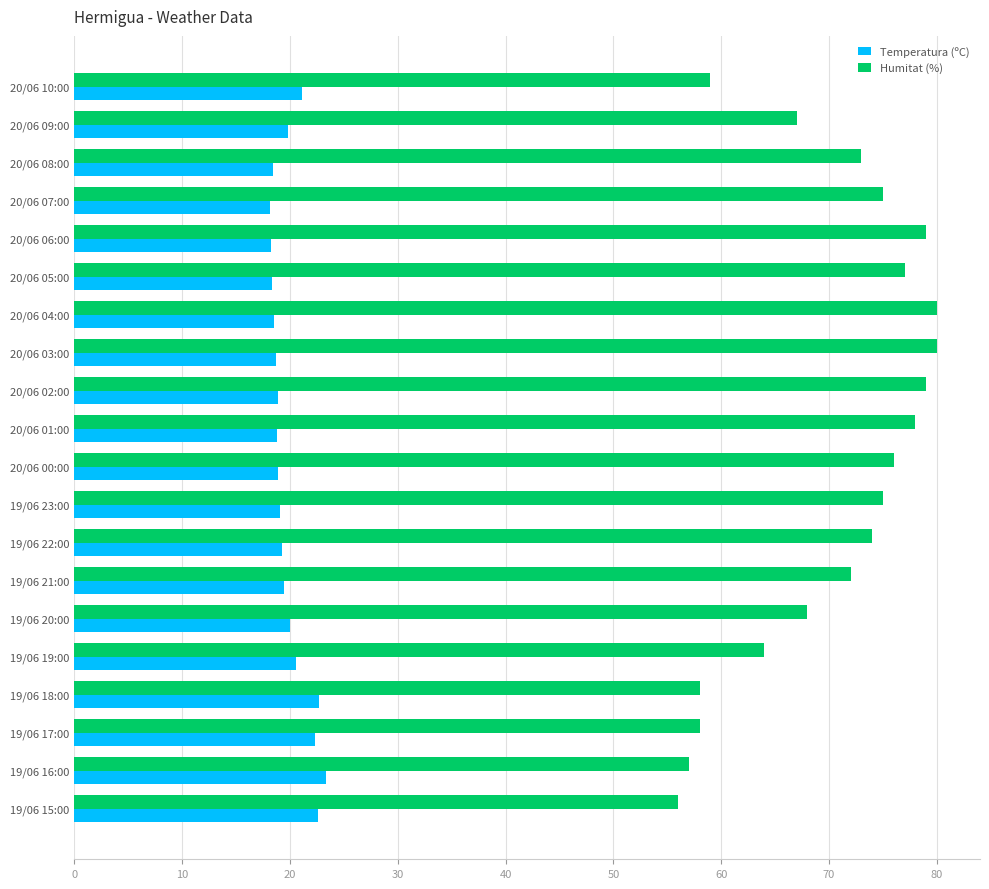

What is the spread (max minus min) of values at 19/06 17:00?

35.7